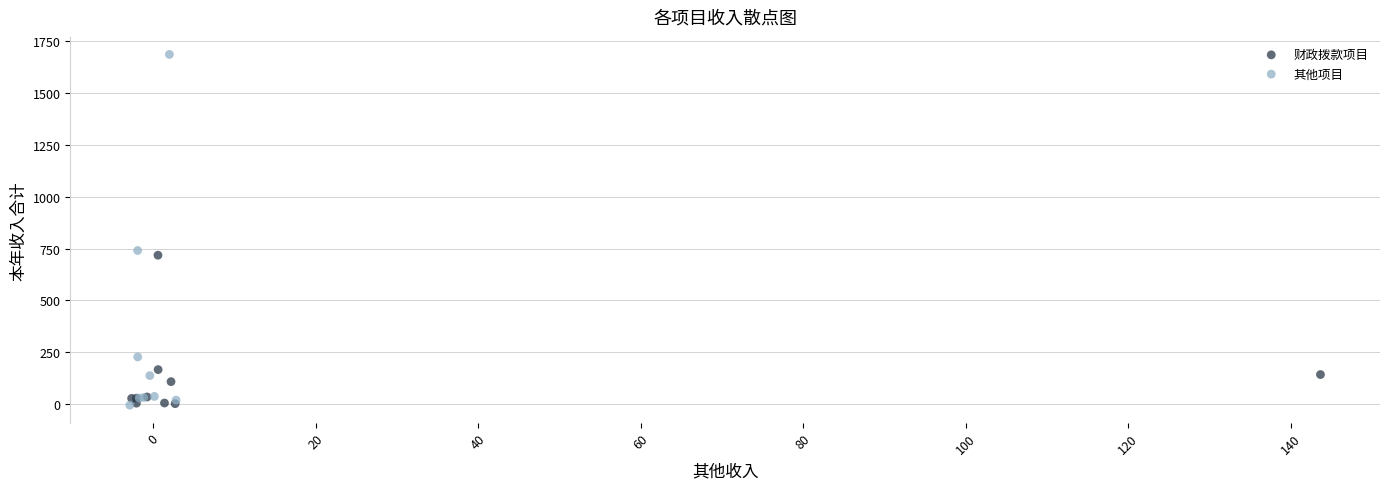

Which series contains the highest Y value?

其他项目